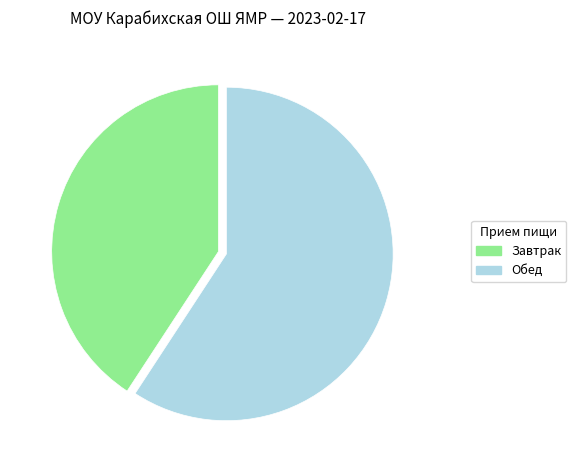

Does any single category account for the majority?

Yes